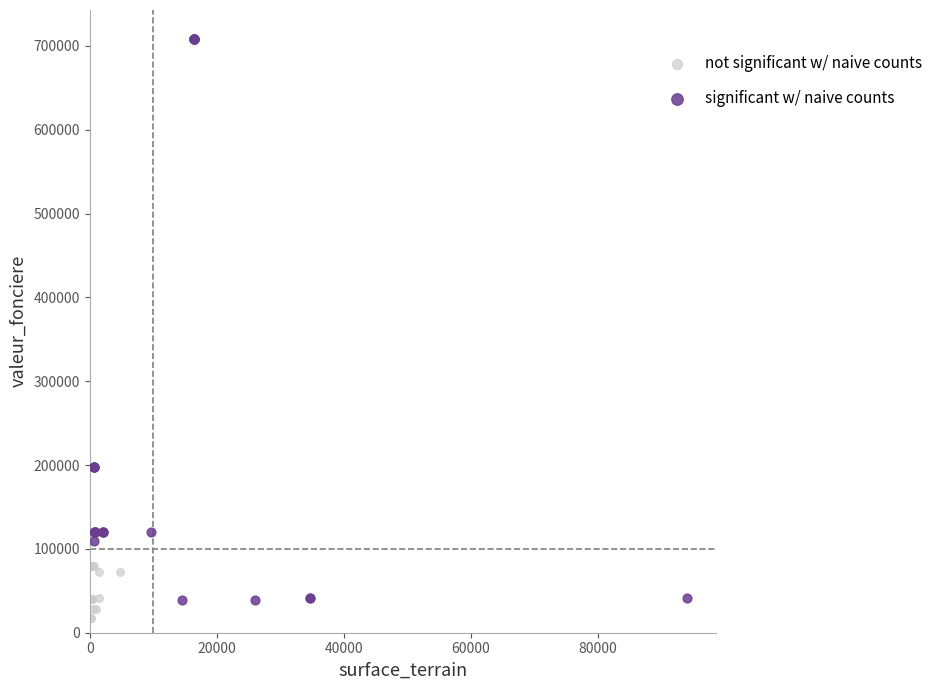

What are all the series names shown in the legend?

not significant w/ naive counts, significant w/ naive counts